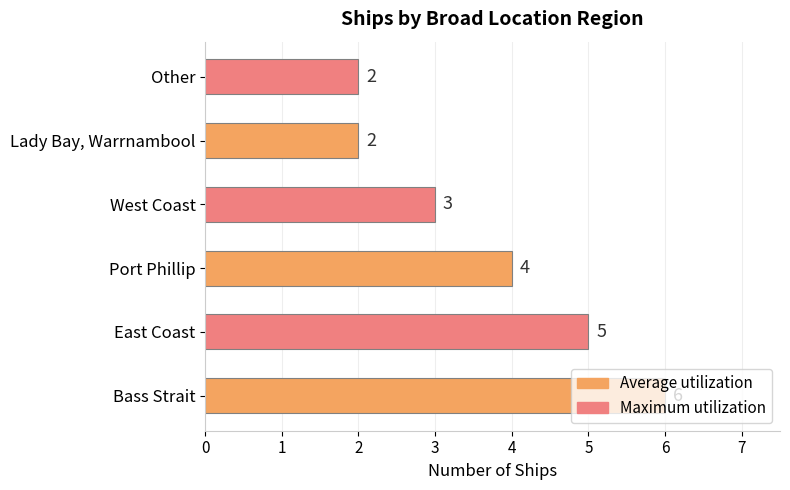

Between West Coast and East Coast, which is larger?

East Coast